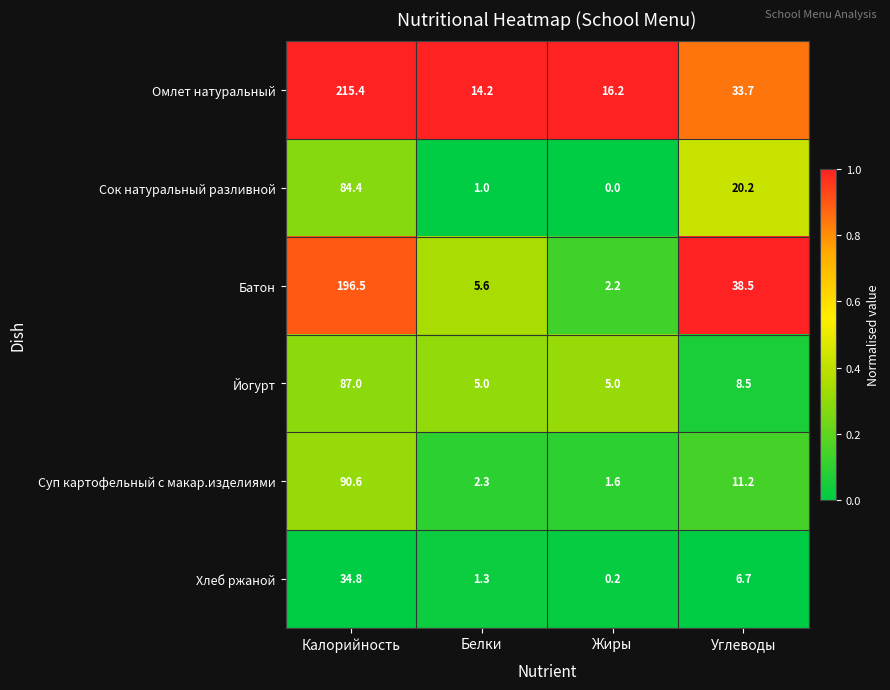

What is the spread (max minus min) of values at Белки?

13.2